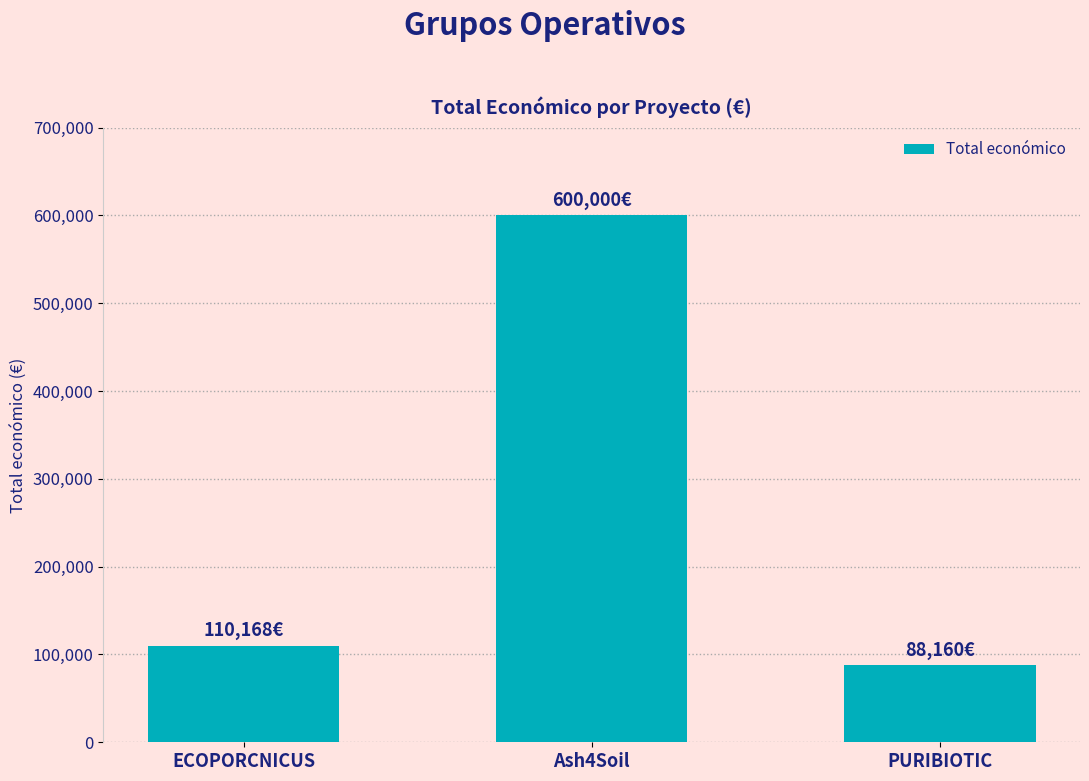

What is the change in value from ECOPORCNICUS to Ash4Soil?

+489832